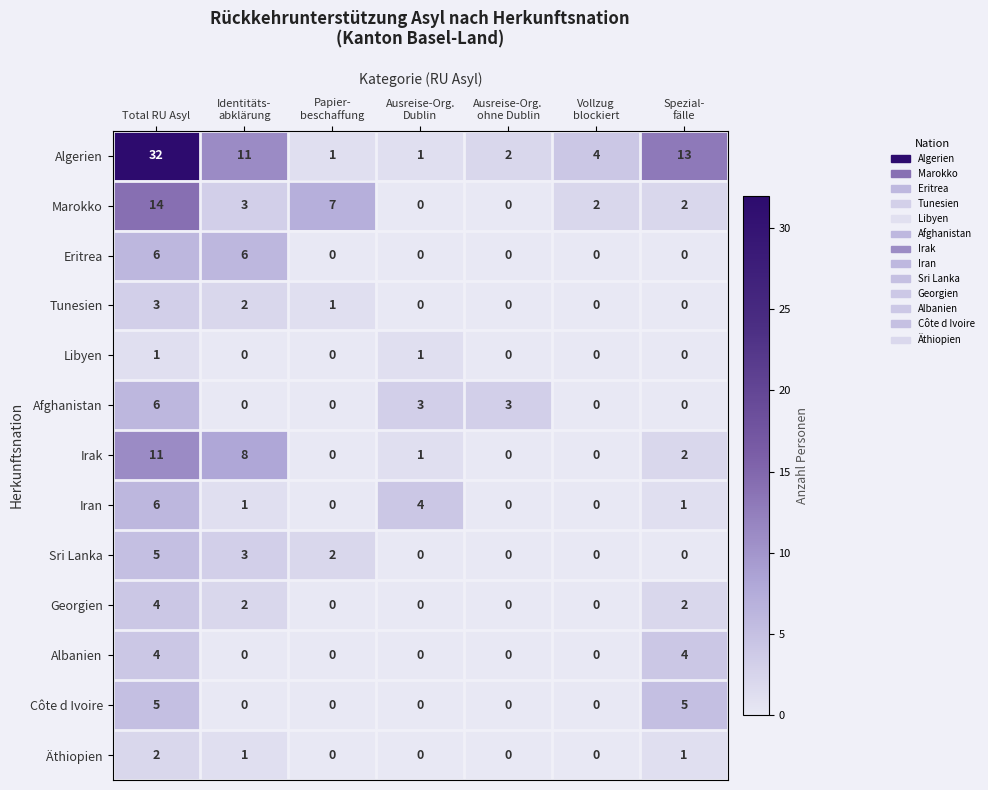

What is the greatest value displayed?

32